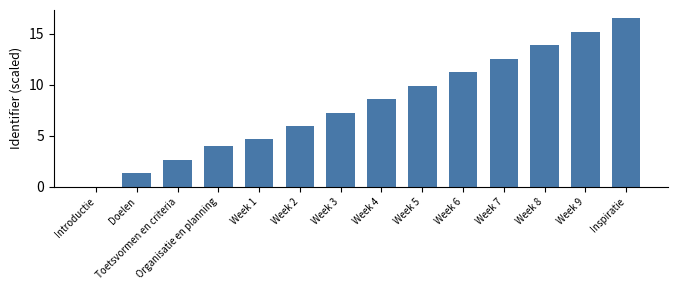

Reading left to right, transcribe all the data shown in this chart.

0.0	1.3	2.6	4.0	4.6	5.9	7.3	8.6	9.9	11.2	12.5	13.9	15.2	16.5